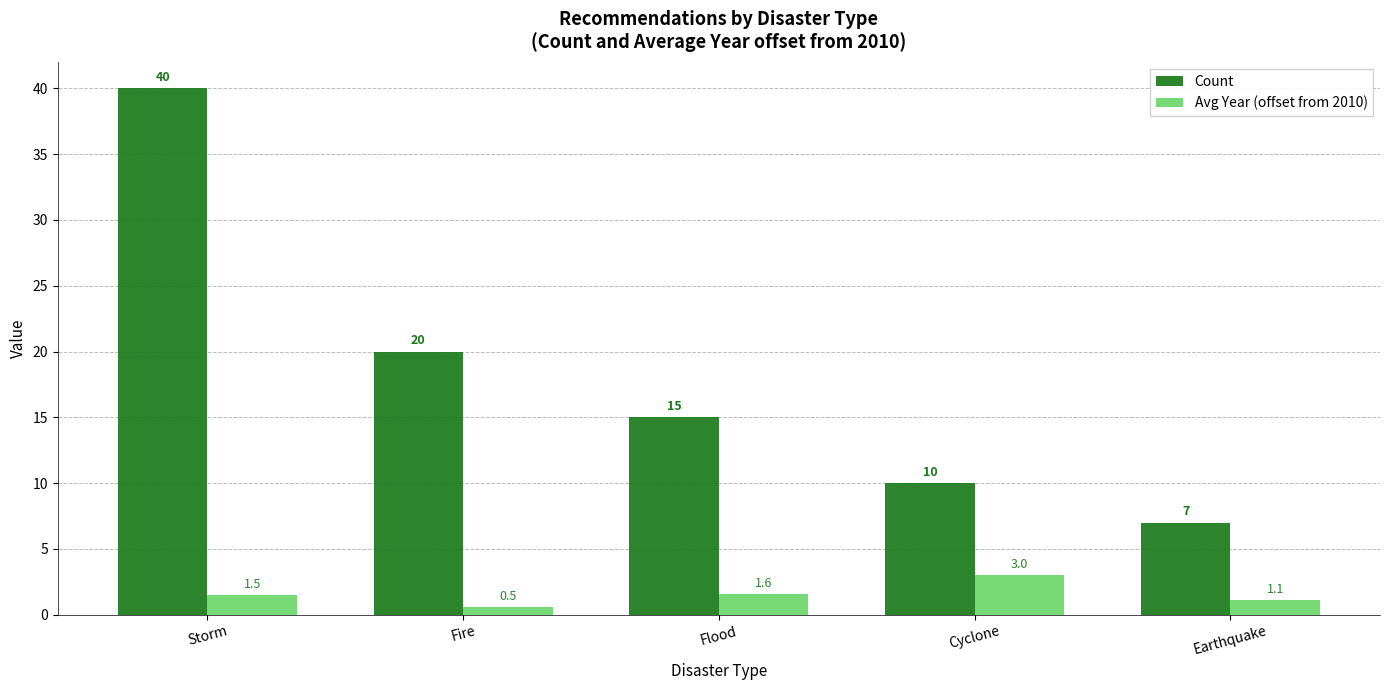

Which series has the largest total across all categories?

Count